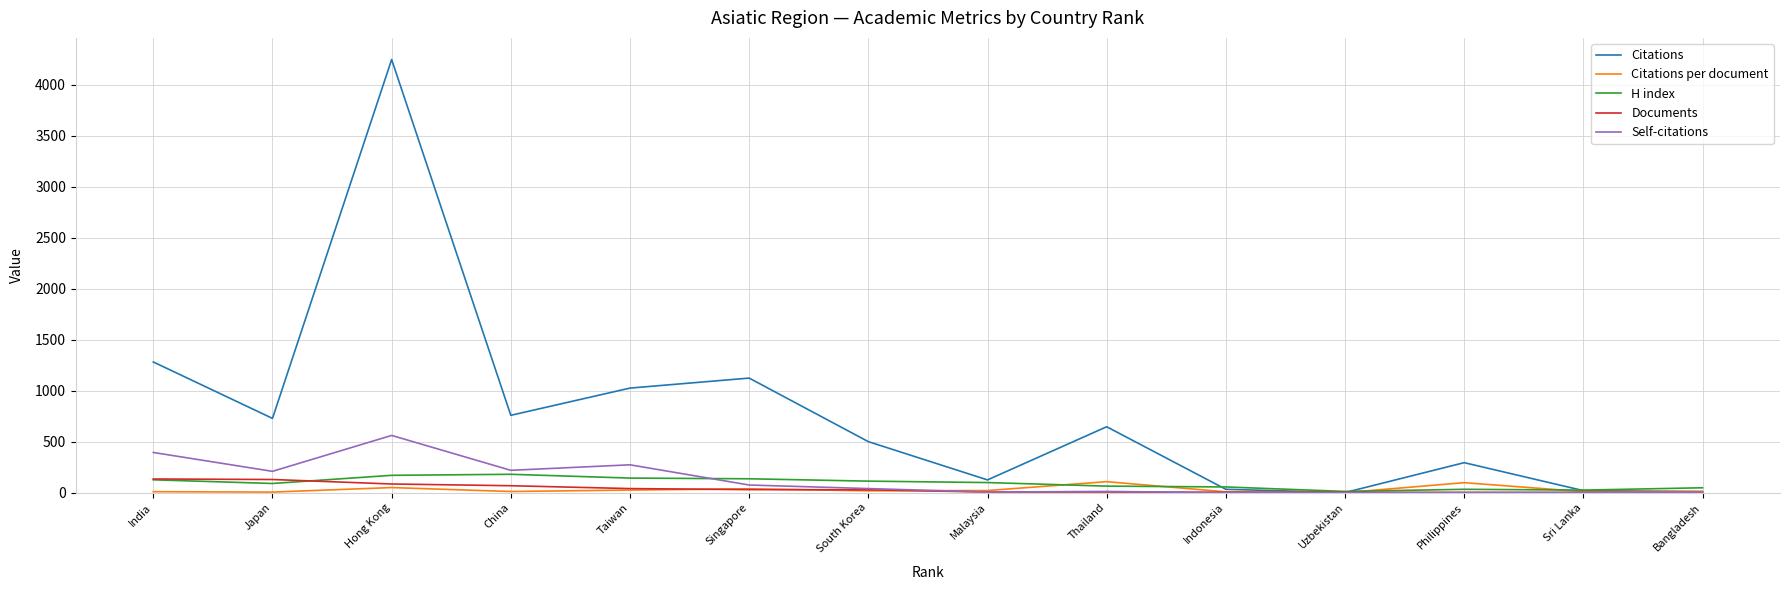

Which category has the highest value in the Citations series?

Hong Kong